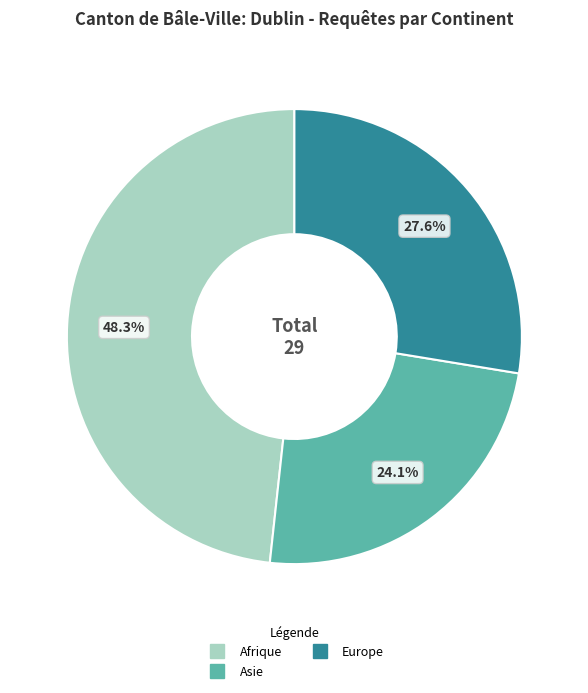

Is there a majority slice in this chart?

No